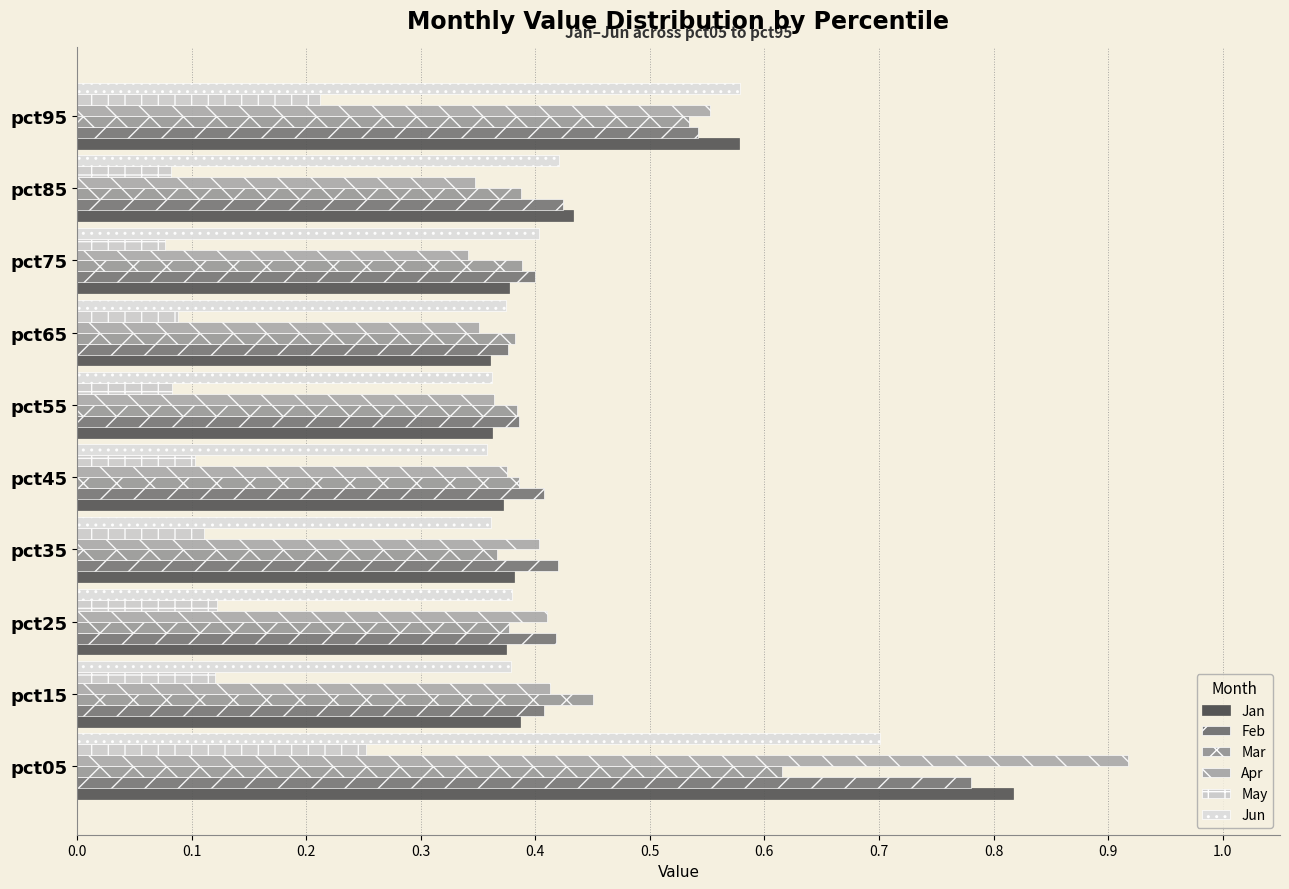

Reading right to left, what are all the values shown in this chart?

Jan: 0.6	0.4	0.4	0.4	0.4	0.4	0.4	0.4	0.4	0.8
Feb: 0.5	0.4	0.4	0.4	0.4	0.4	0.4	0.4	0.4	0.8
Mar: 0.5	0.4	0.4	0.4	0.4	0.4	0.4	0.4	0.5	0.6
Apr: 0.6	0.3	0.3	0.4	0.4	0.4	0.4	0.4	0.4	0.9
May: 0.2	0.1	0.1	0.1	0.1	0.1	0.1	0.1	0.1	0.3
Jun: 0.6	0.4	0.4	0.4	0.4	0.4	0.4	0.4	0.4	0.7